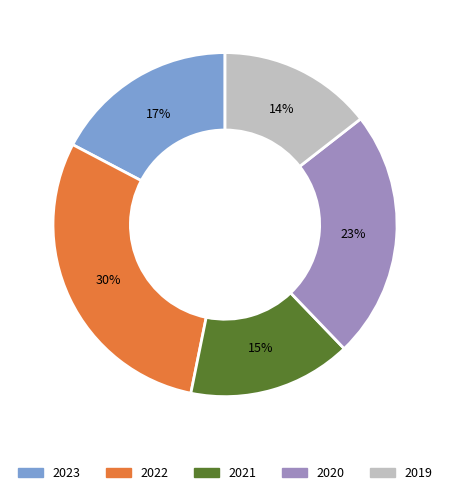

To the nearest percent, what is the average slice percentage?

20%